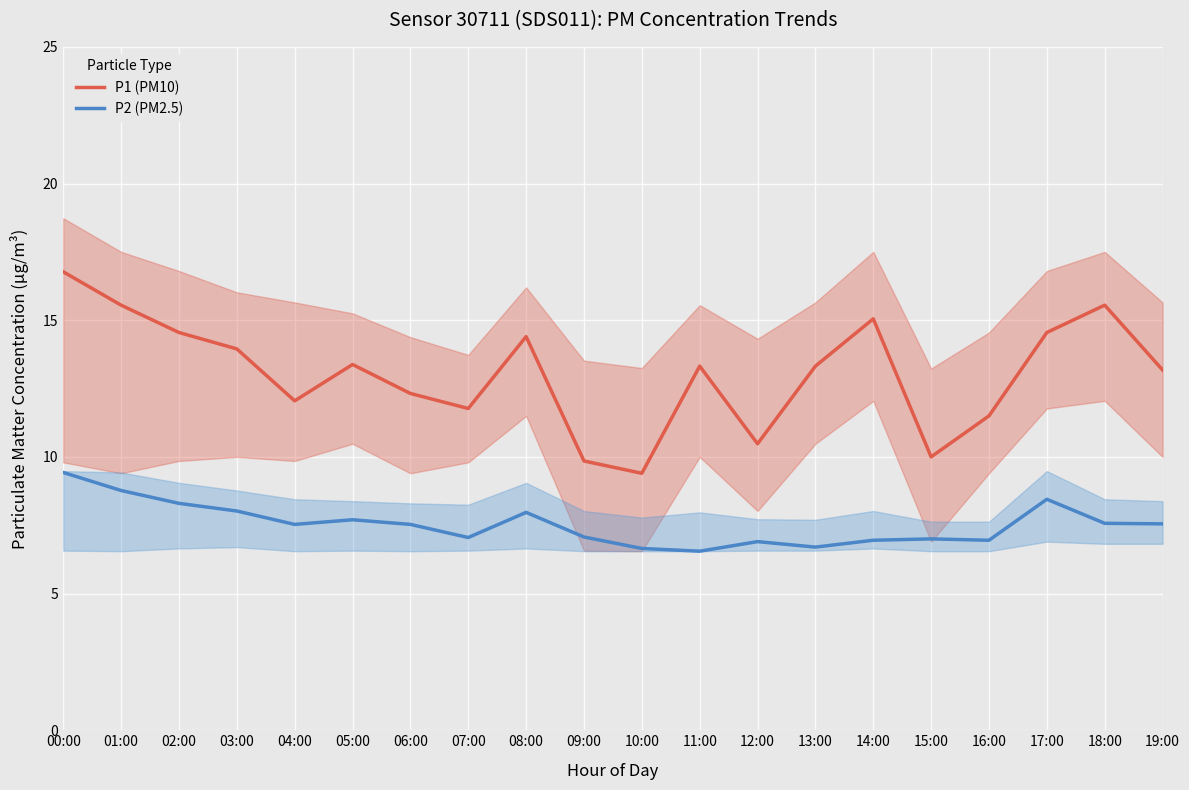

What is the average value of the P1 (PM10) series?

13.0